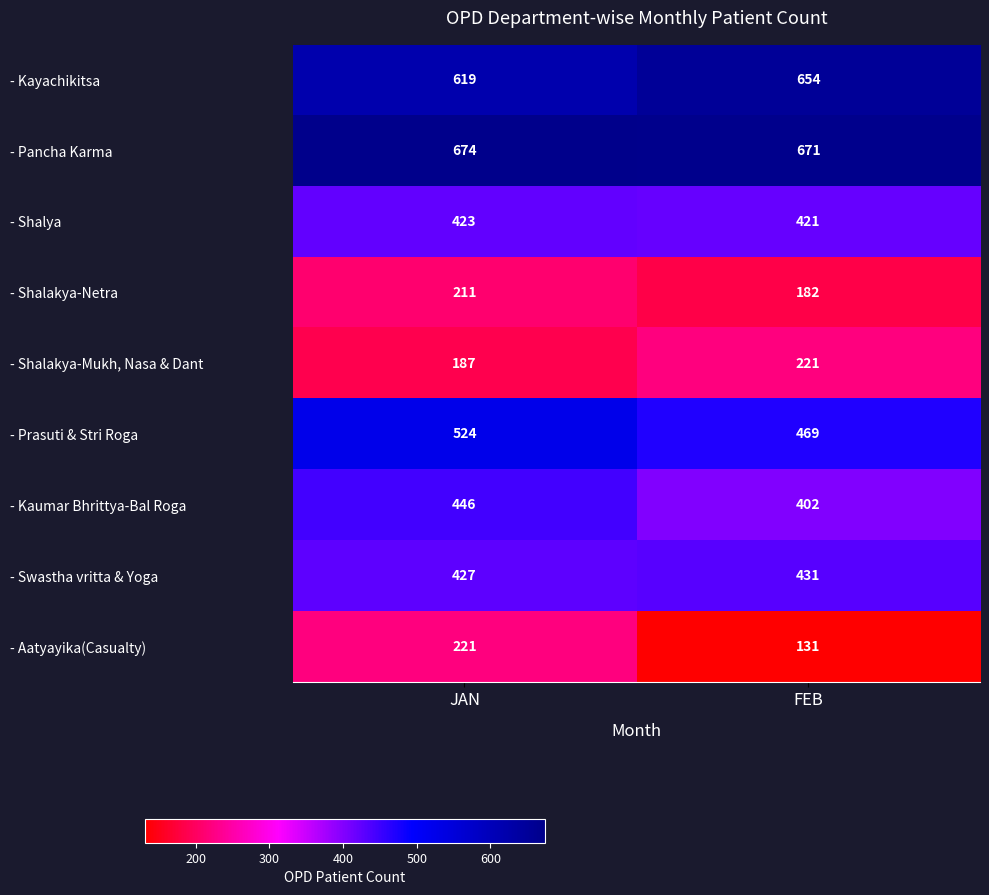

What is the total value across all series at FEB?

3582